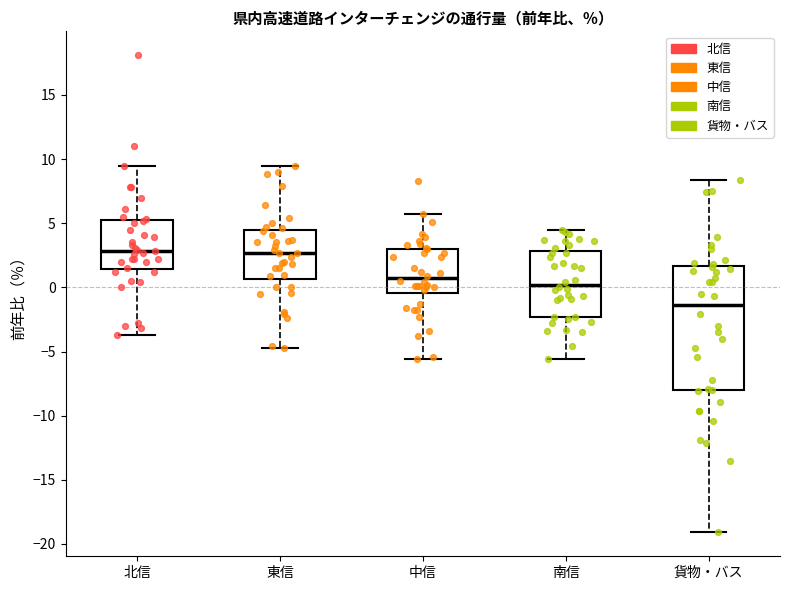

Where does the median line of the box for 南信 sit on the y-axis? The values are not printed on the chart, so give them approximately, as read against the axis.

0.0